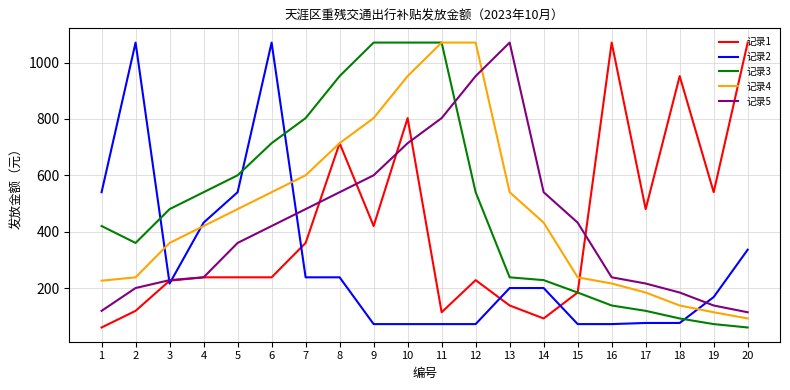

The value of 记录2 at 12 is 72. True or false?

True